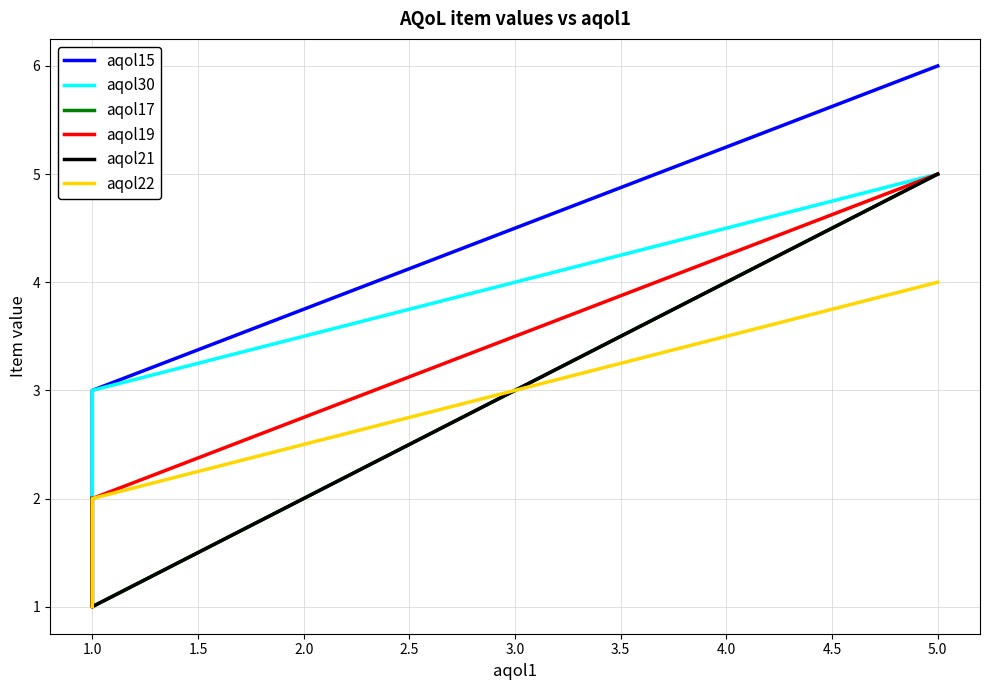

What is the difference between the maximum and second lowest values in the aqol15 series?

4